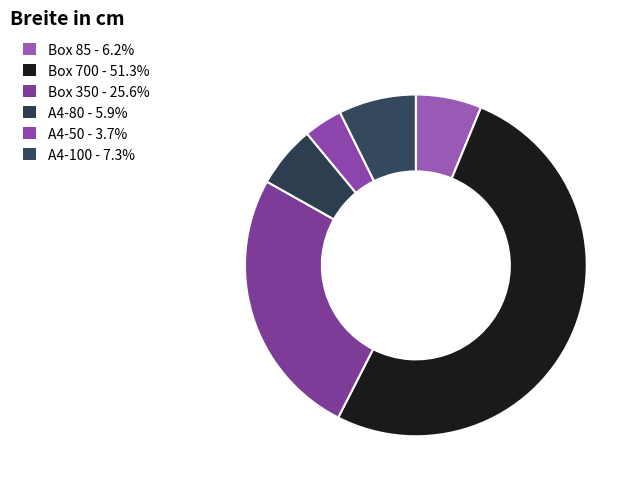

What is the total percentage of A4-50 and Box 350?

29.3%